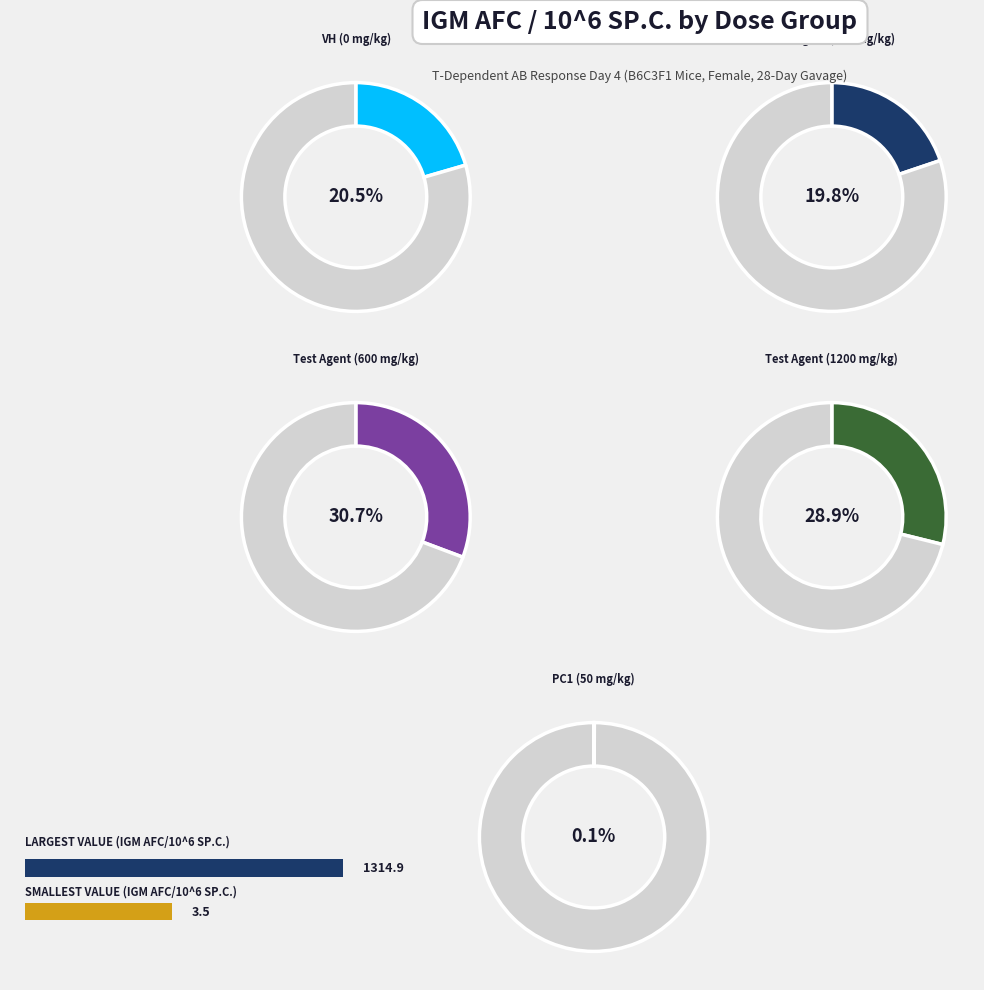

Does PC1 (50 mg/kg) account for over 50% of the chart?

No